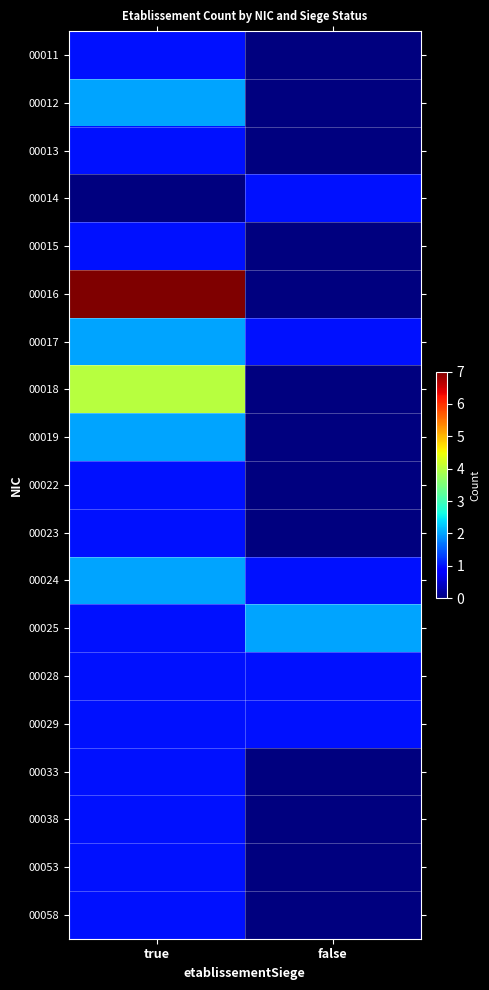

Rank the series by their maximum value, from lowest to highest.

00011, 00013, 00014, 00015, 00022, 00023, 00028, 00029, 00033, 00038, 00053, 00058, 00012, 00017, 00019, 00024, 00025, 00018, 00016